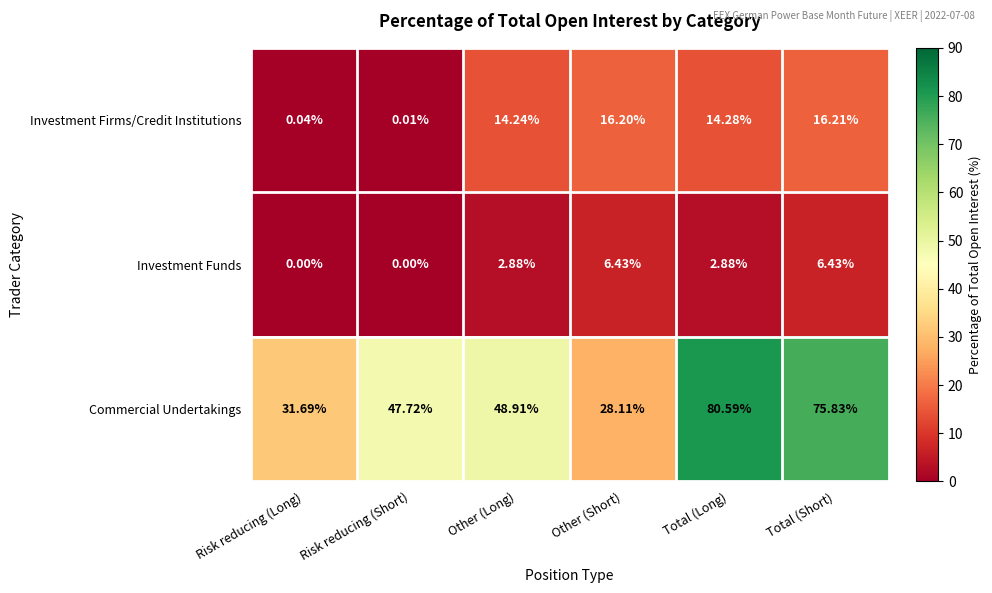

Is the value of Investment Firms/Credit Institutions at Risk reducing (Short) greater than the value of Commercial Undertakings at Risk reducing (Long)?

No